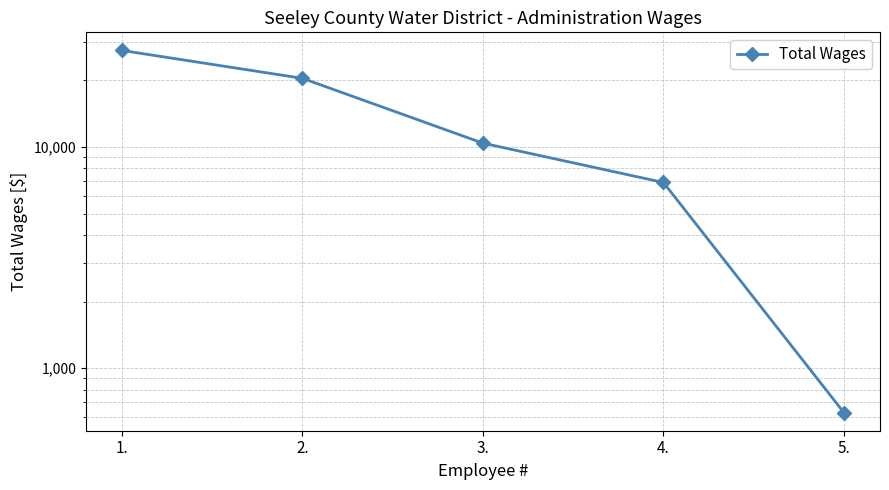

What is the value of the 5th point from the left?

630